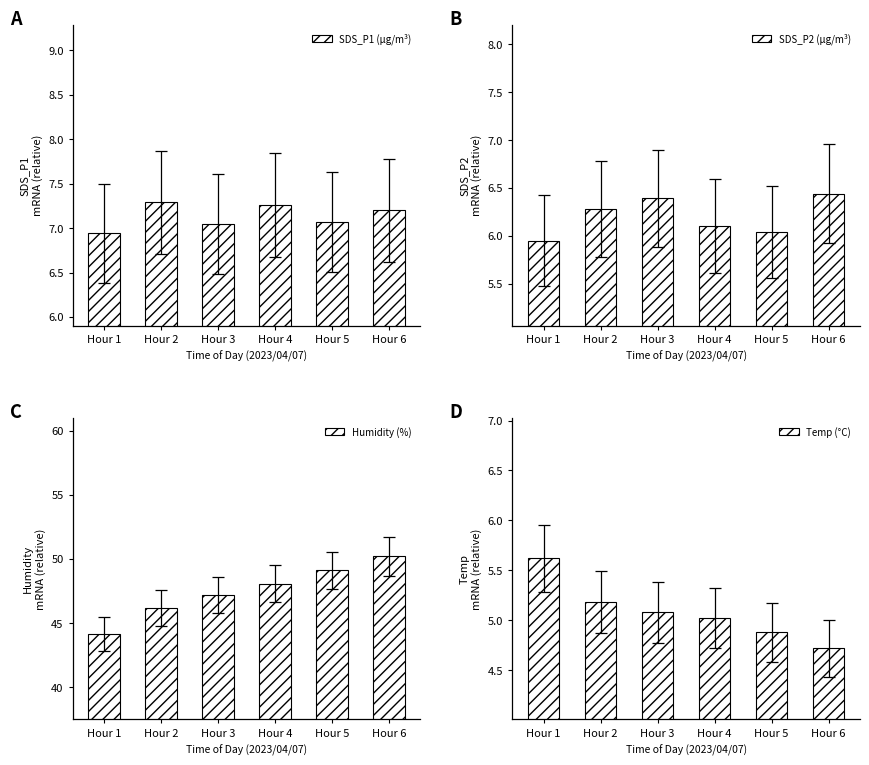

How many data points in SDS_P2 (µg/m³) are above 6?

5